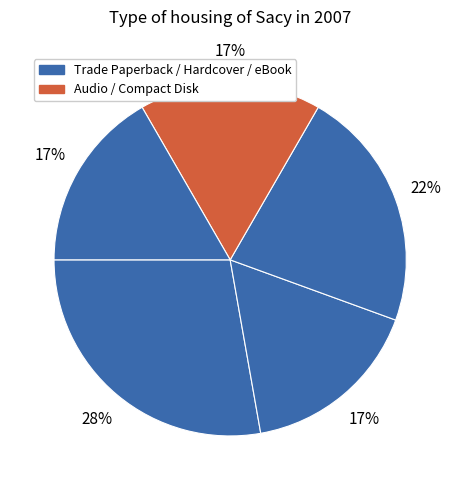

Count the number of slices in the pie.

5